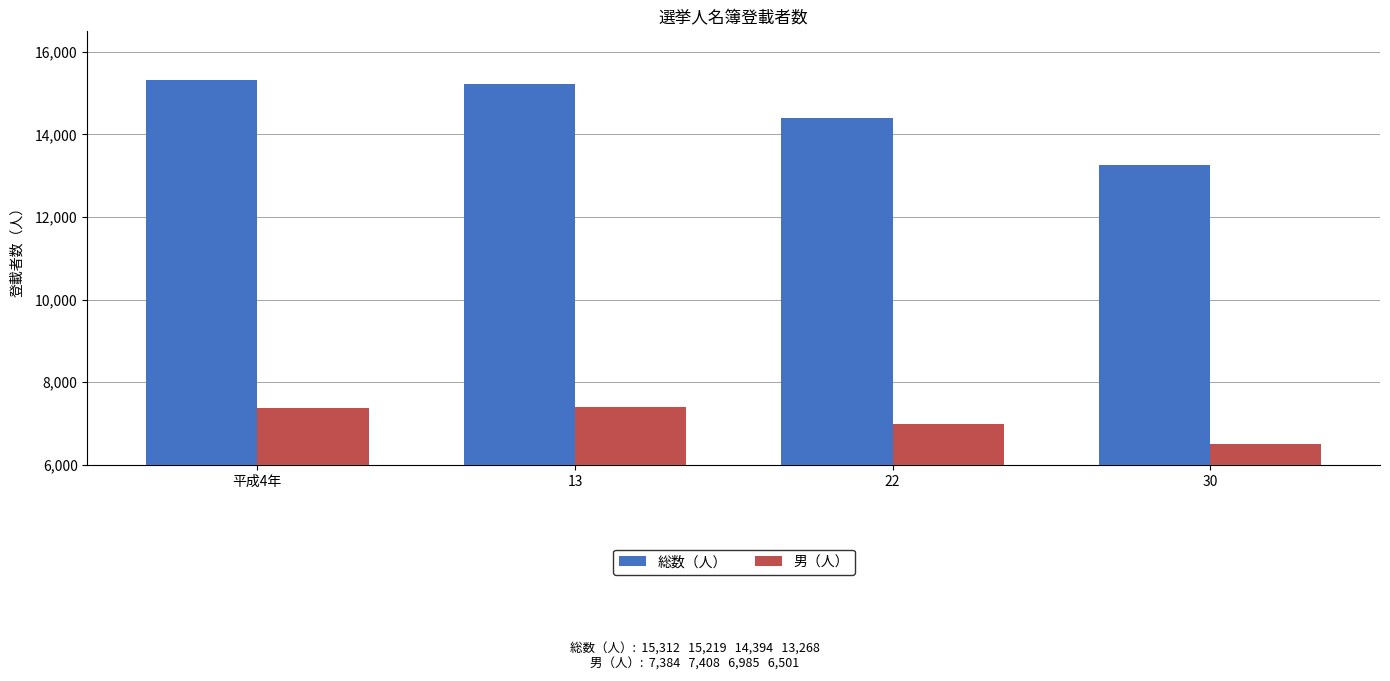

At which label is 総数（人） closest to 14290?

22